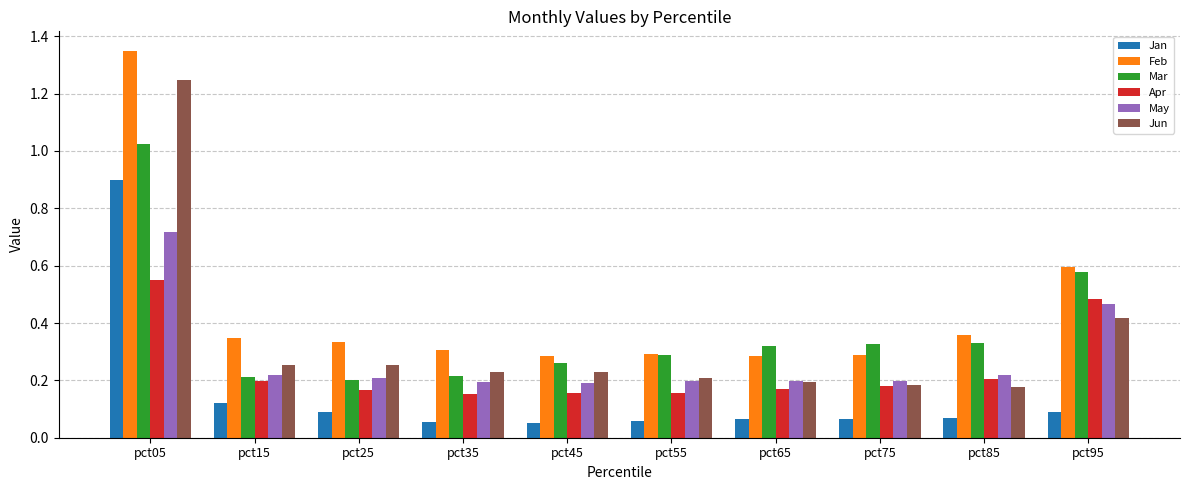

Is it true that Feb equals 0.2 at pct35?

False